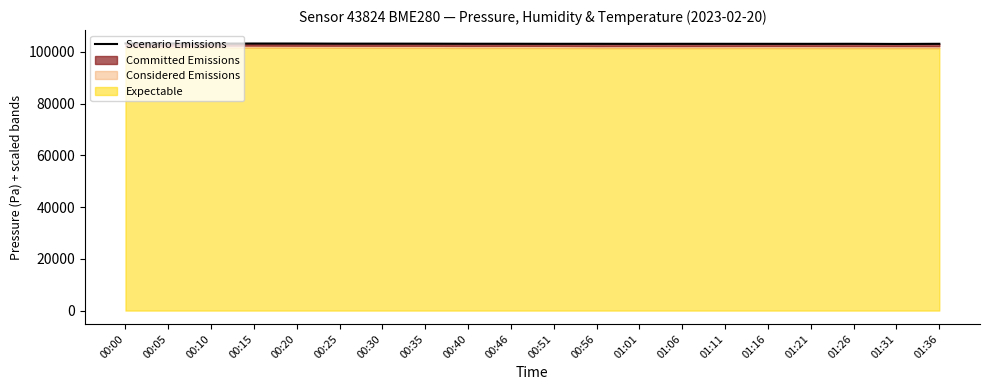

What is the ratio of the value at 00:05 to the value at 00:10?

1.0